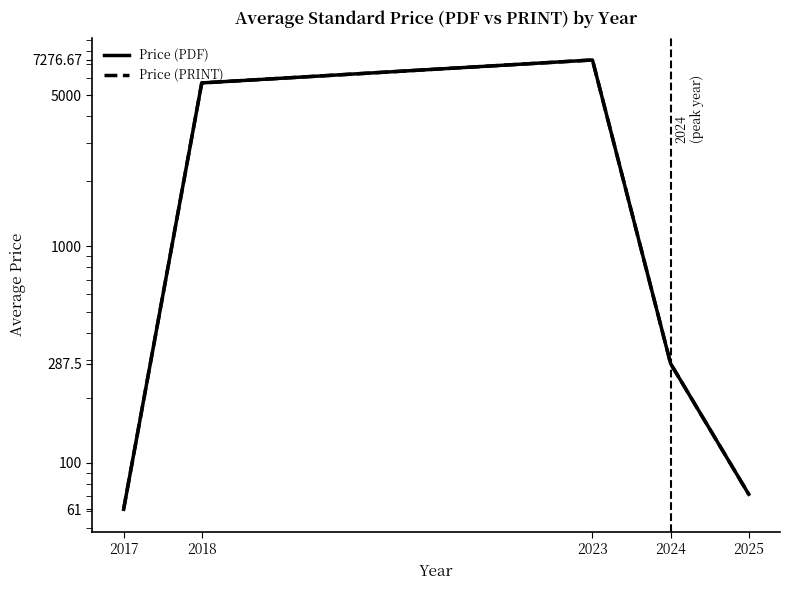

In Price (PDF), how many points are higher than both neighbors (excluding endpoints)?

1